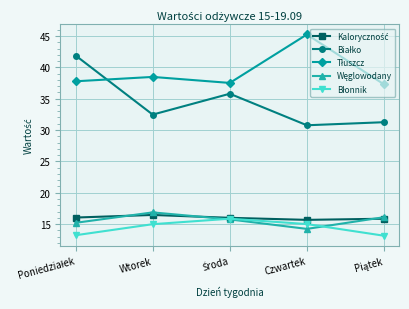

What is the label of the 4th point from the right?

Wtorek